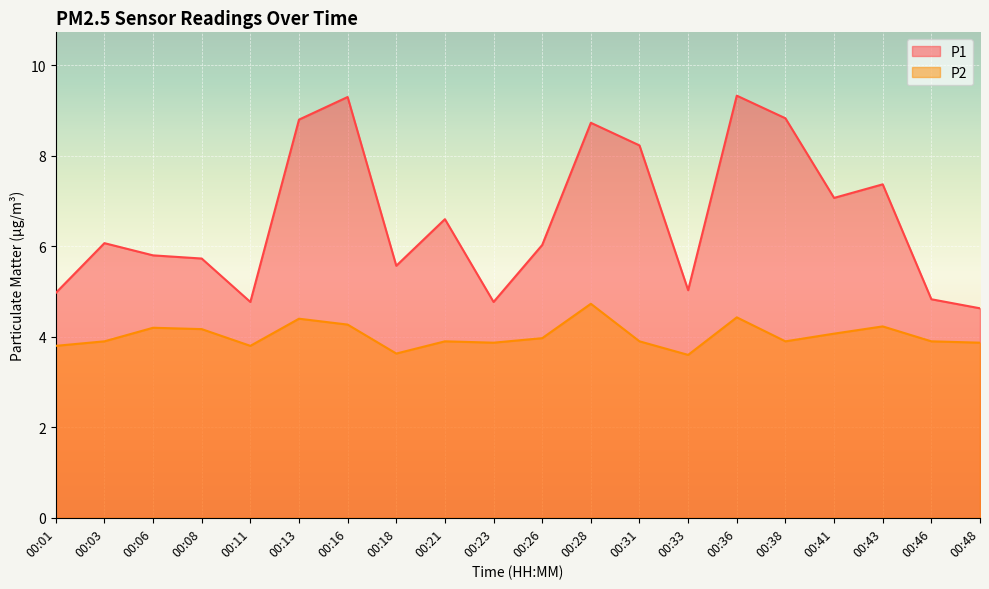

At which category is the sum across all series the highest?

00:36